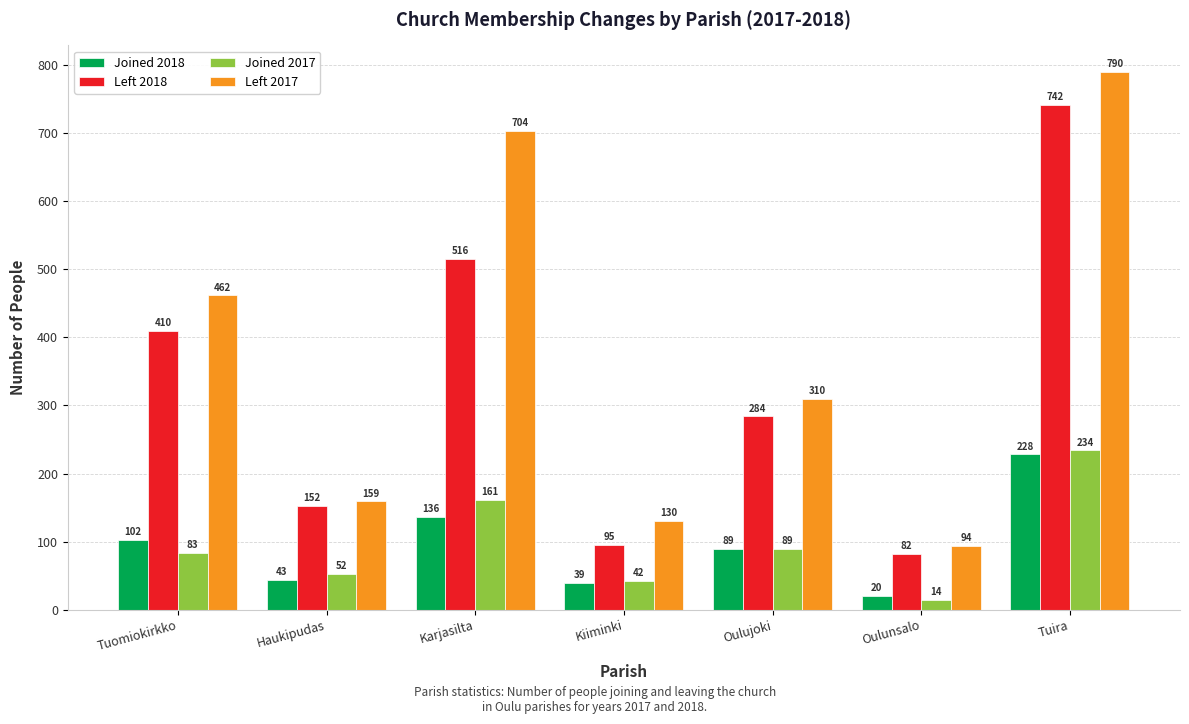

What is the difference between the second highest and second lowest values in the Joined 2018 series?

97